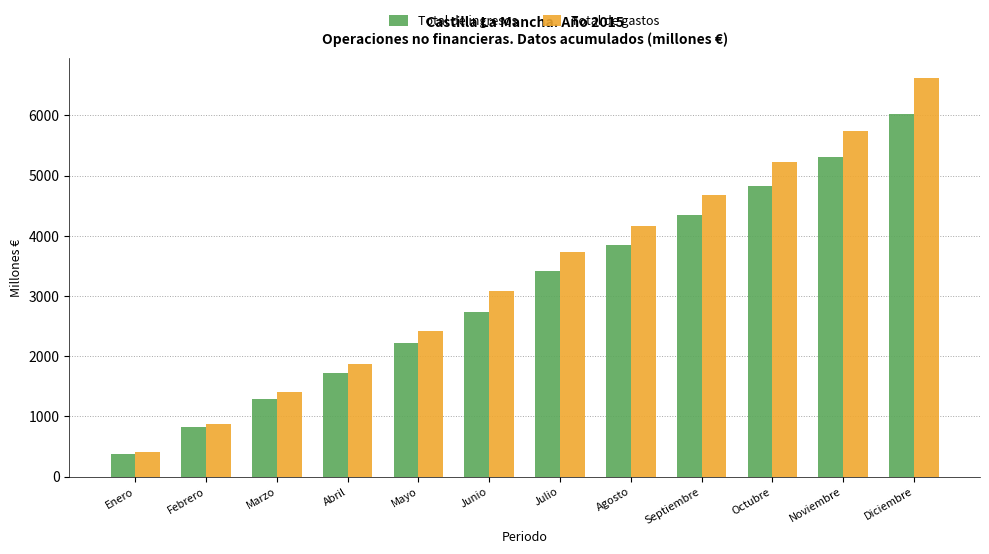

Count the number of data series in this chart.

2